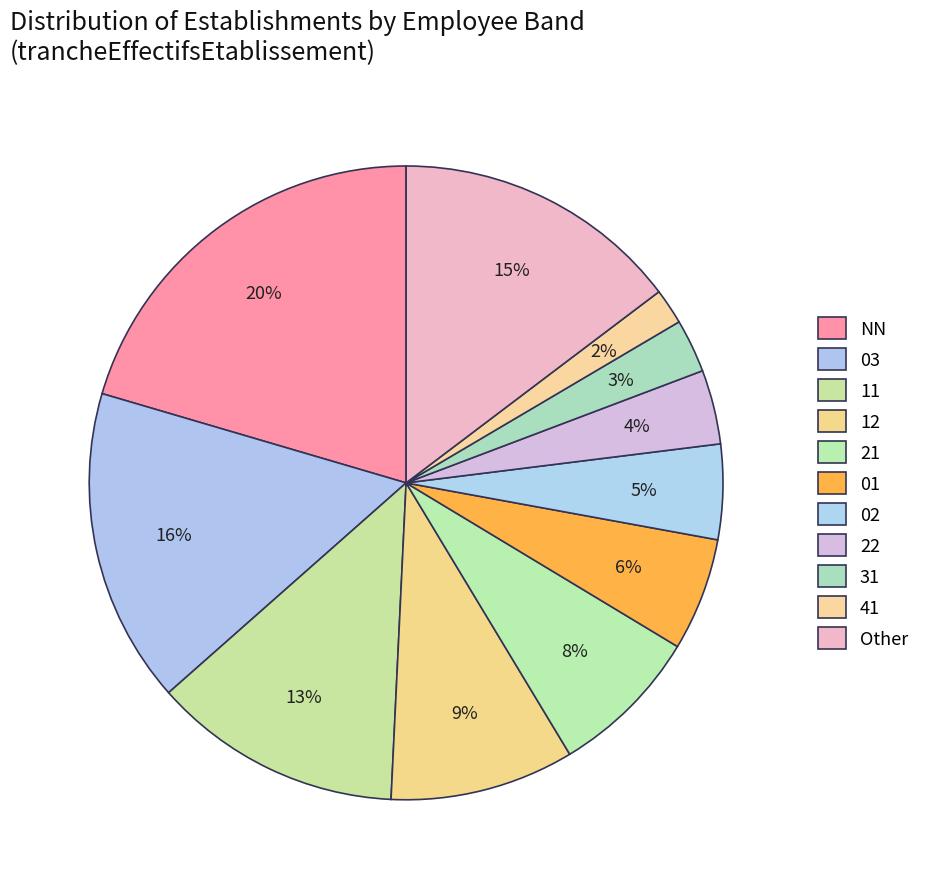

To the nearest percent, what portion does 12 represent?

9%